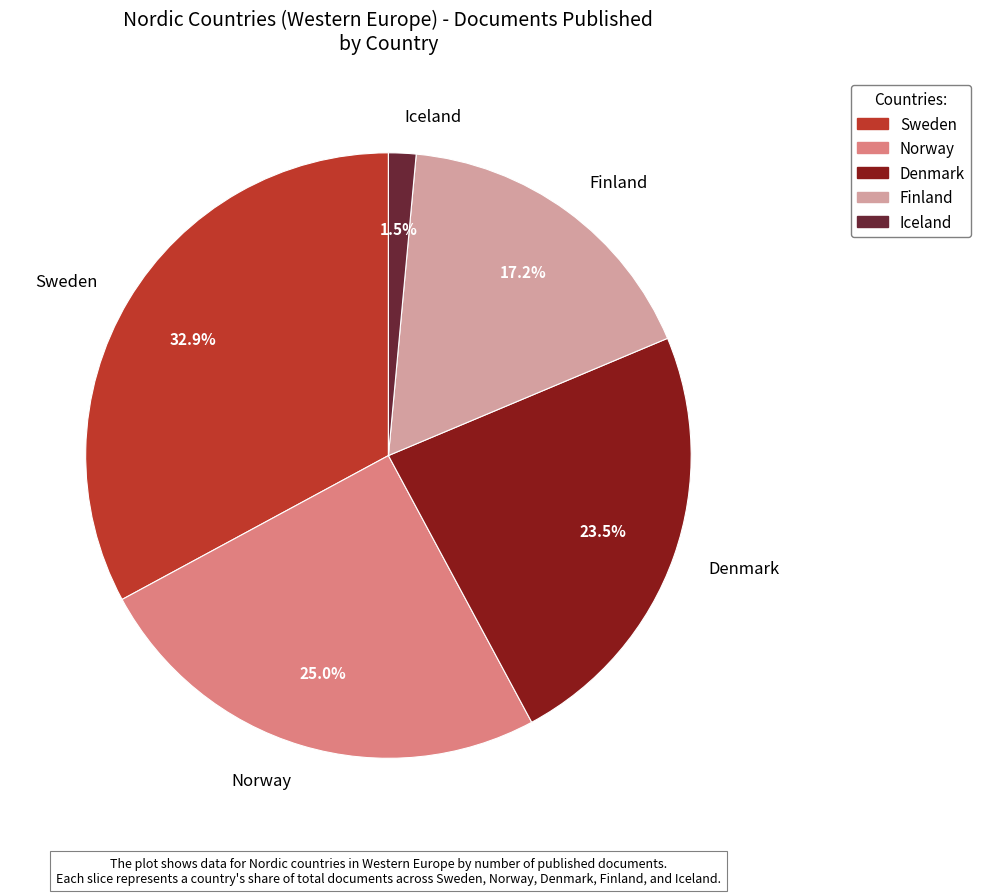

What percentage is NOT represented by Iceland?

98.5%